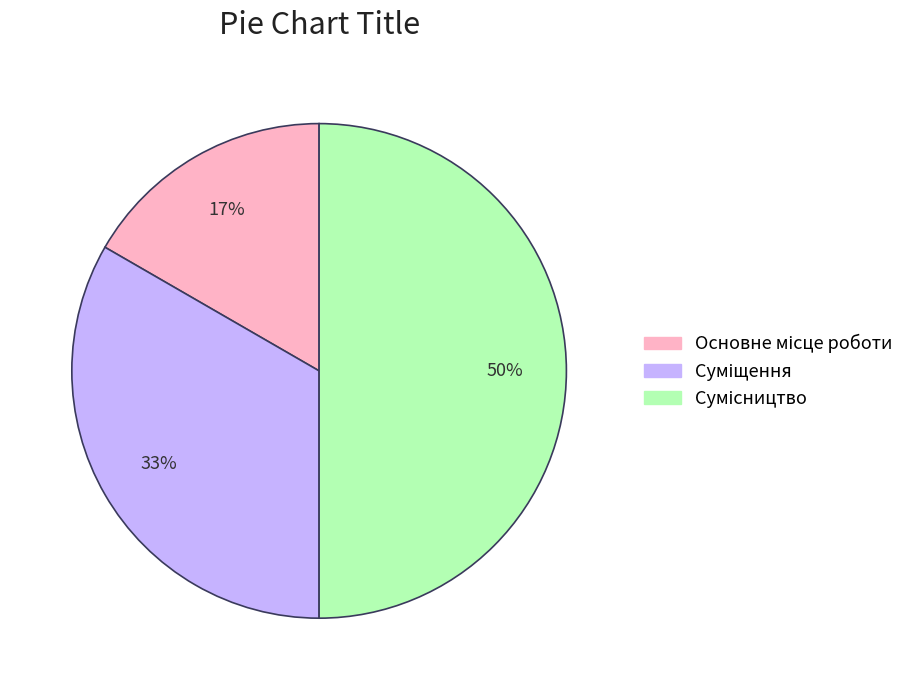

To the nearest percent, what is the average slice percentage?

33%